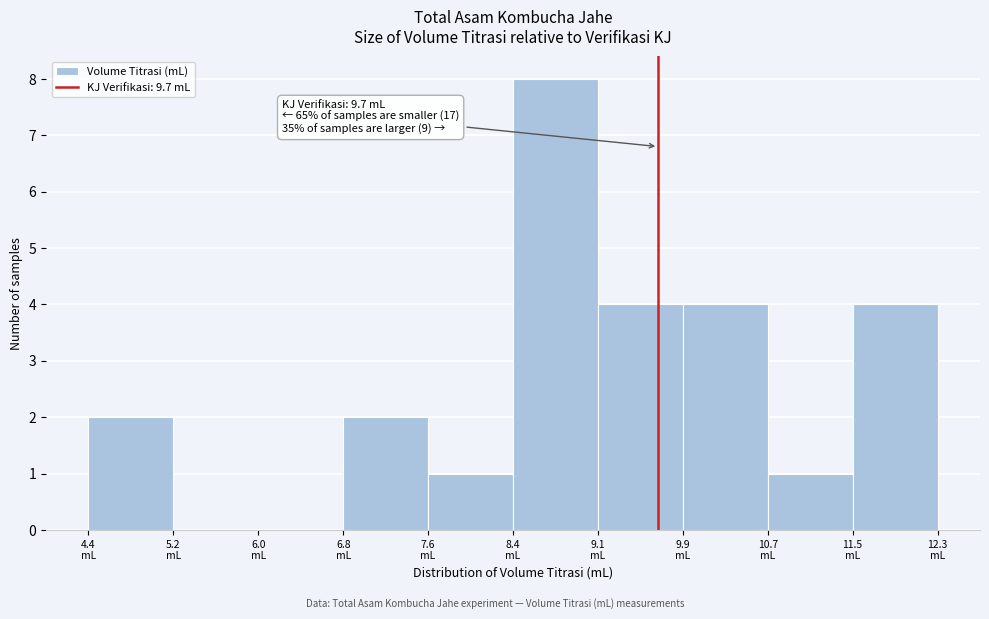

Which range on the x-axis has the tallest bar?

8.35 to 9.14